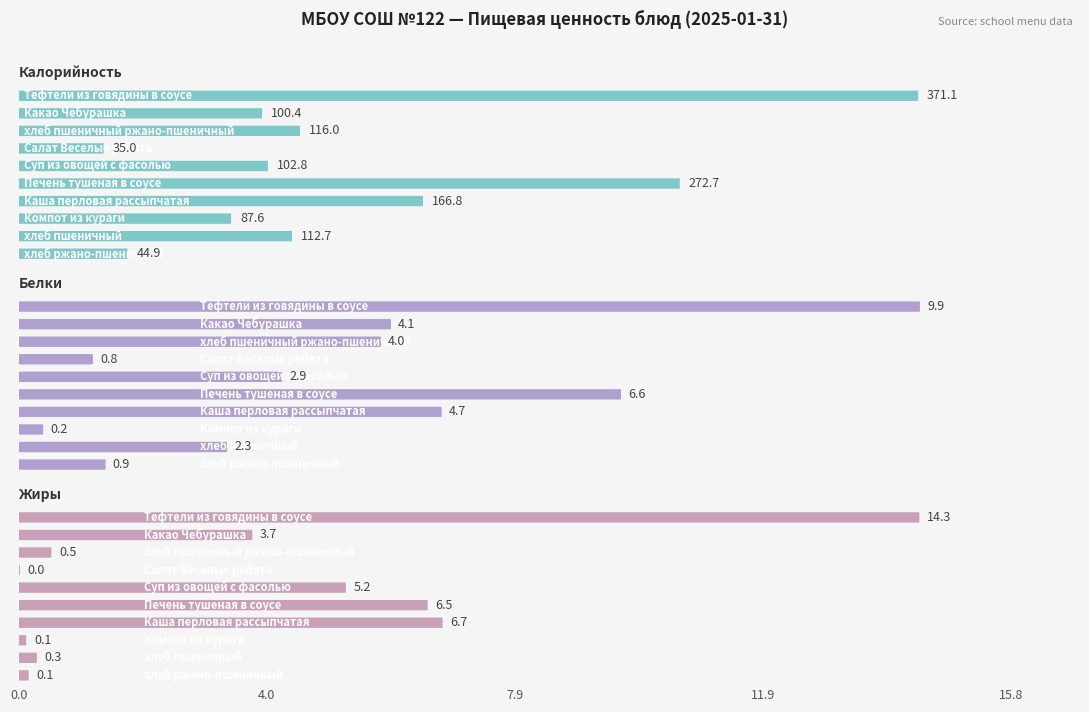

Is it true that Калорийность equals 272.7 at Печень тушеная в соусе?

True